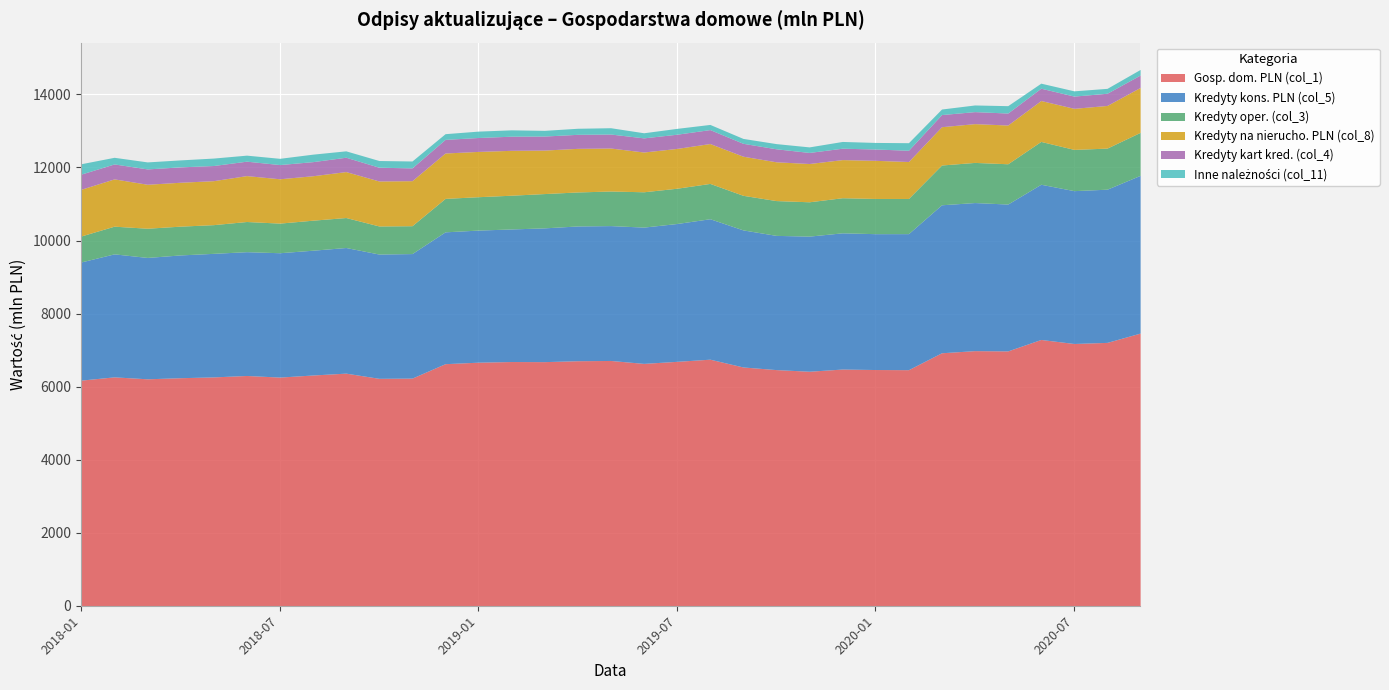

True or false: Gosp. dom. PLN (col_1) and Kredyty kart kred. (col_4) intersect in this chart.

False